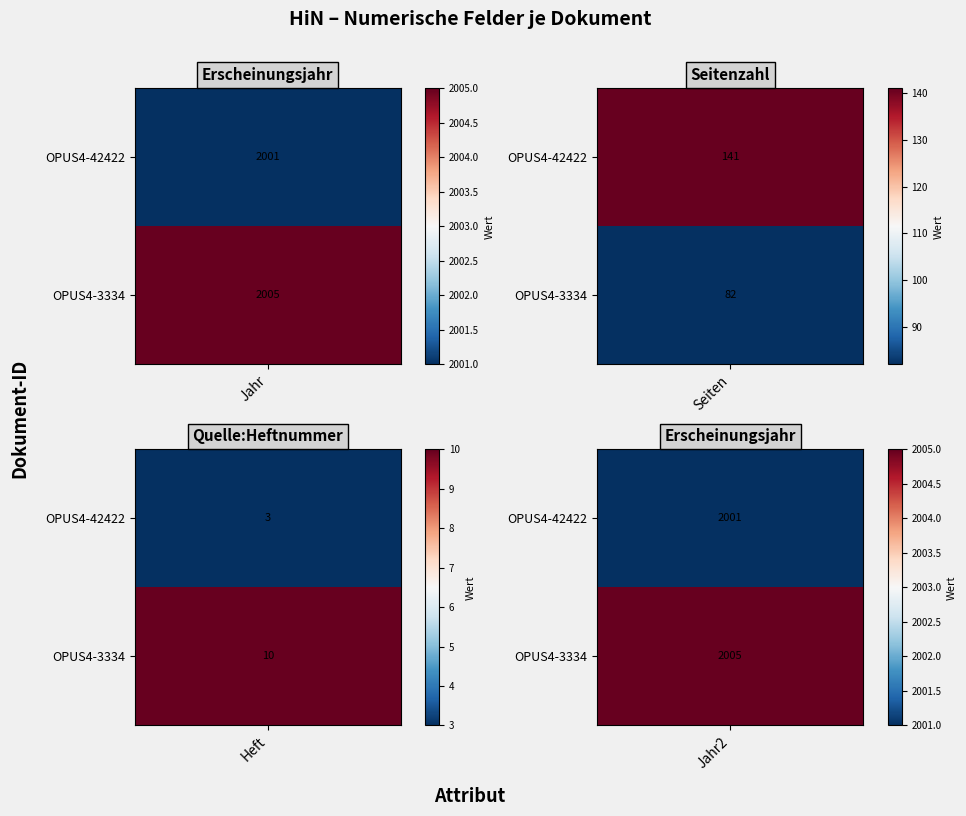

Which series has the widest spread of values?

OPUS4-42422